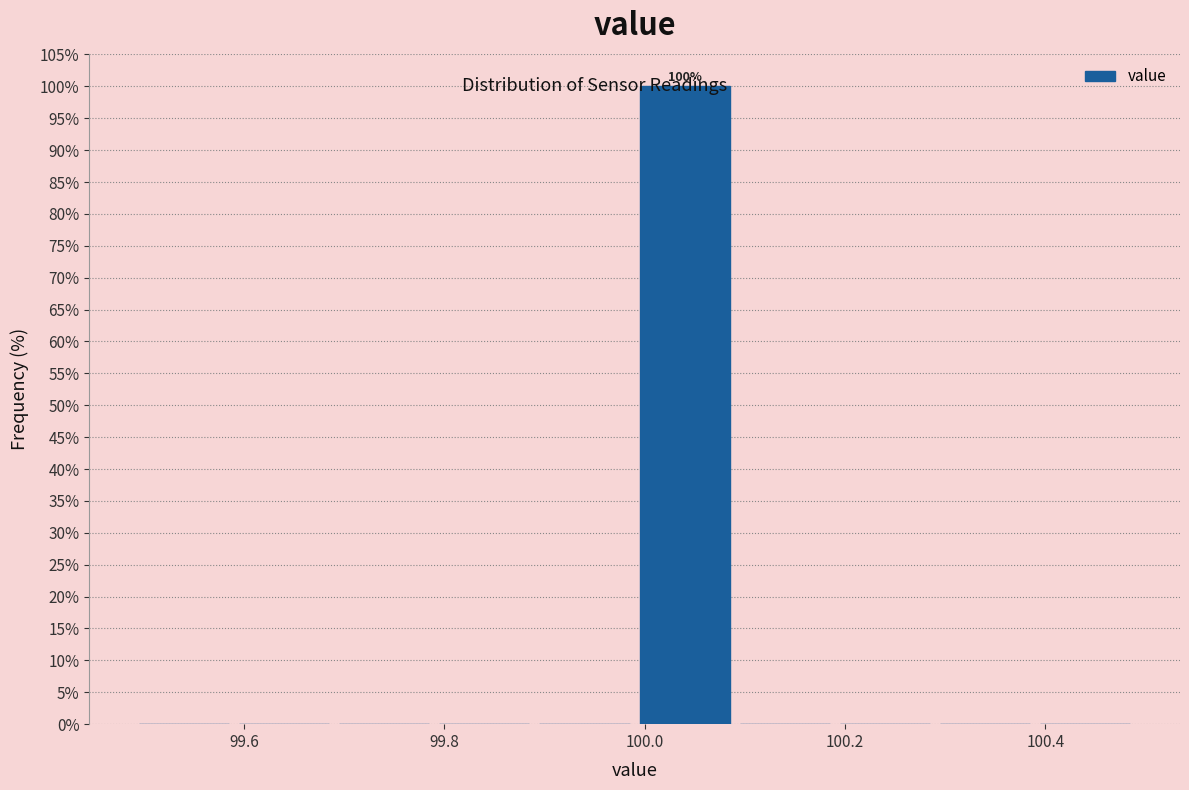

Over which range of the x-axis is the bar tallest?

99.99 to 100.09